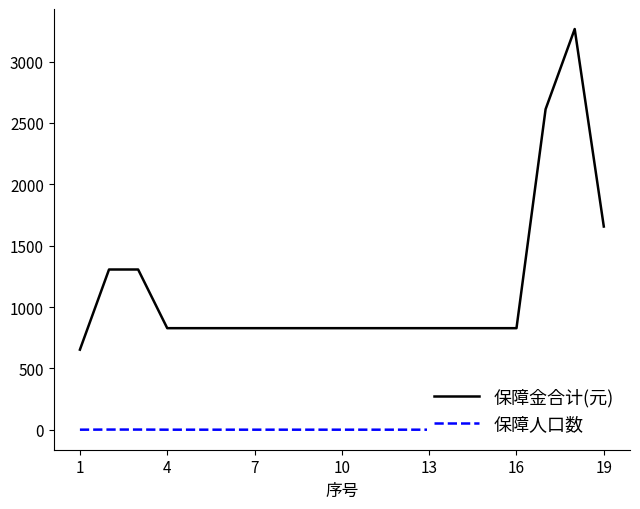

The value of 保障金合计(元) at 13 is 828. True or false?

True